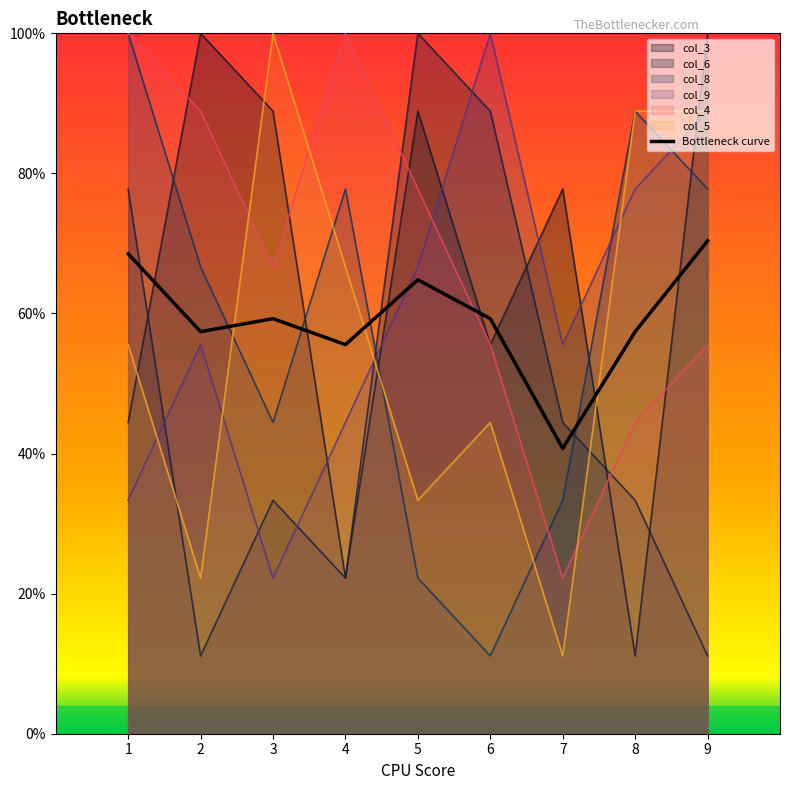

Where does the col_5 series first go above 55?

1